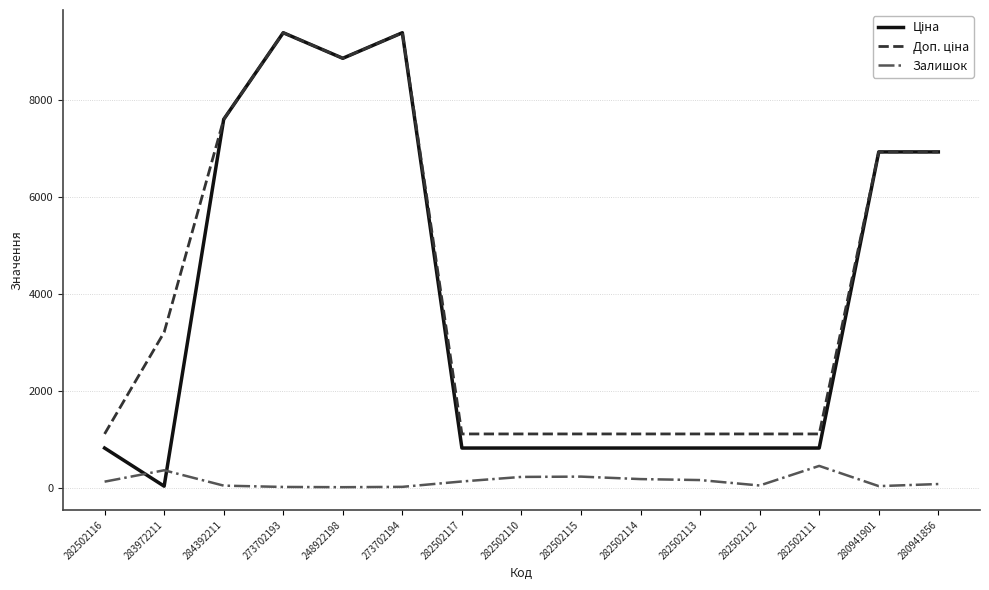

True or false: Залишок has a value of 16.0 at 273702193.

True